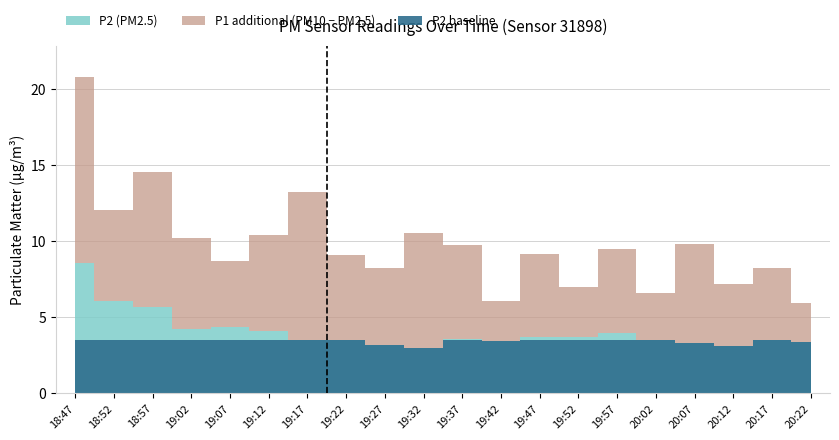

What is the sum of the P1 values at 19:52 and 18:57?

21.5